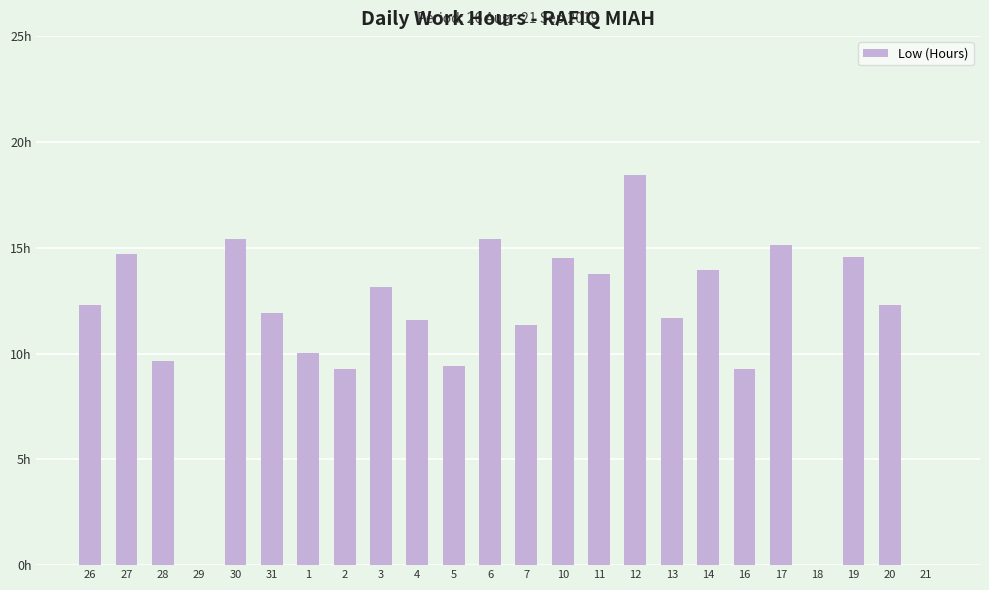

What is the change in value from 3 to 18?

-13.1